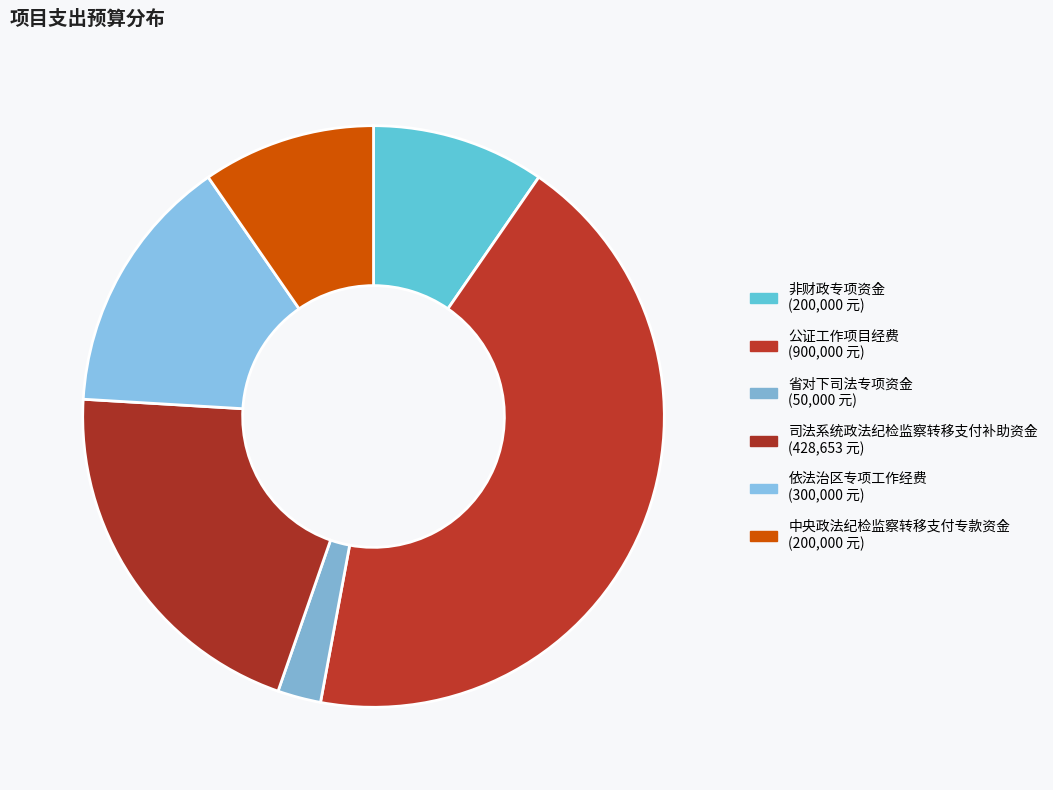

To the nearest percent, what percentage of the pie is 依法治区专项工作经费?

14%